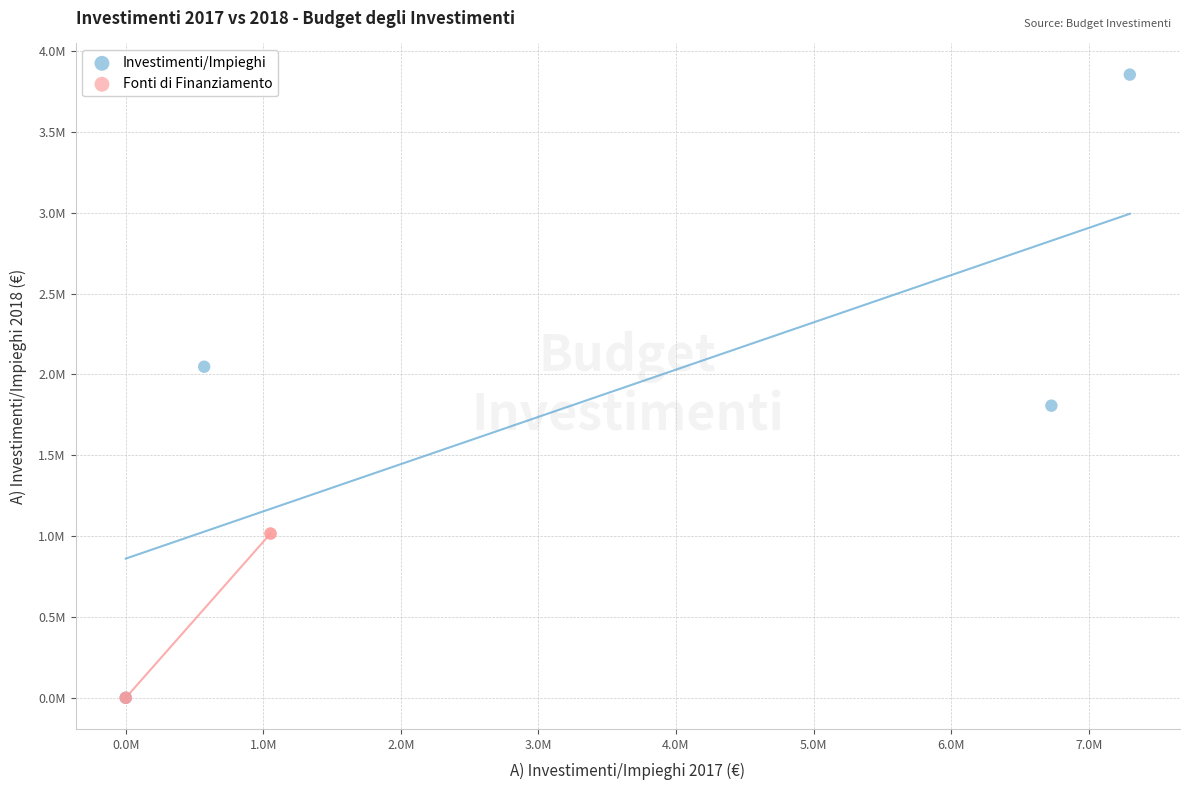

What are all the series names shown in the legend?

Investimenti/Impieghi, Fonti di Finanziamento